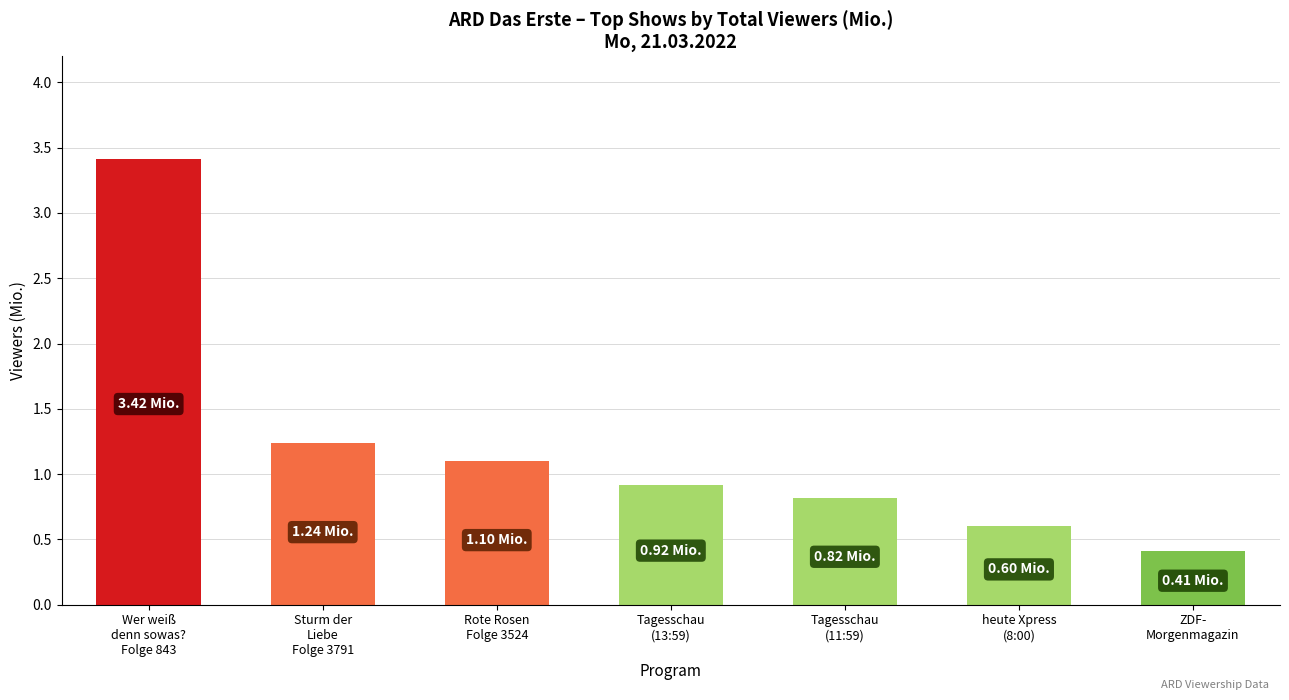

What is the label of the 5th bar from the right?

Rote Rosen
Folge 3524